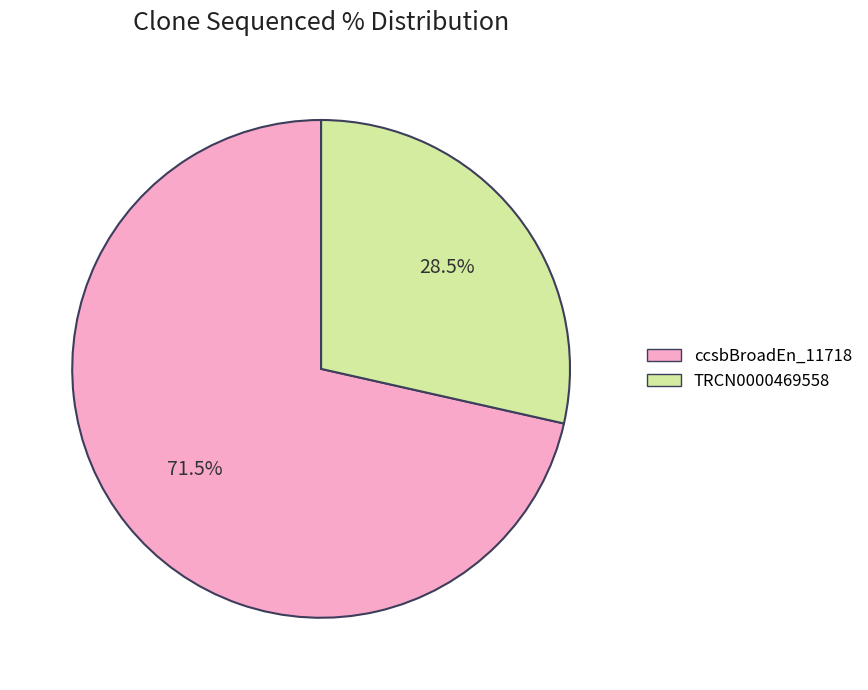

What percentage is NOT represented by ccsbBroadEn_11718?

28.5%